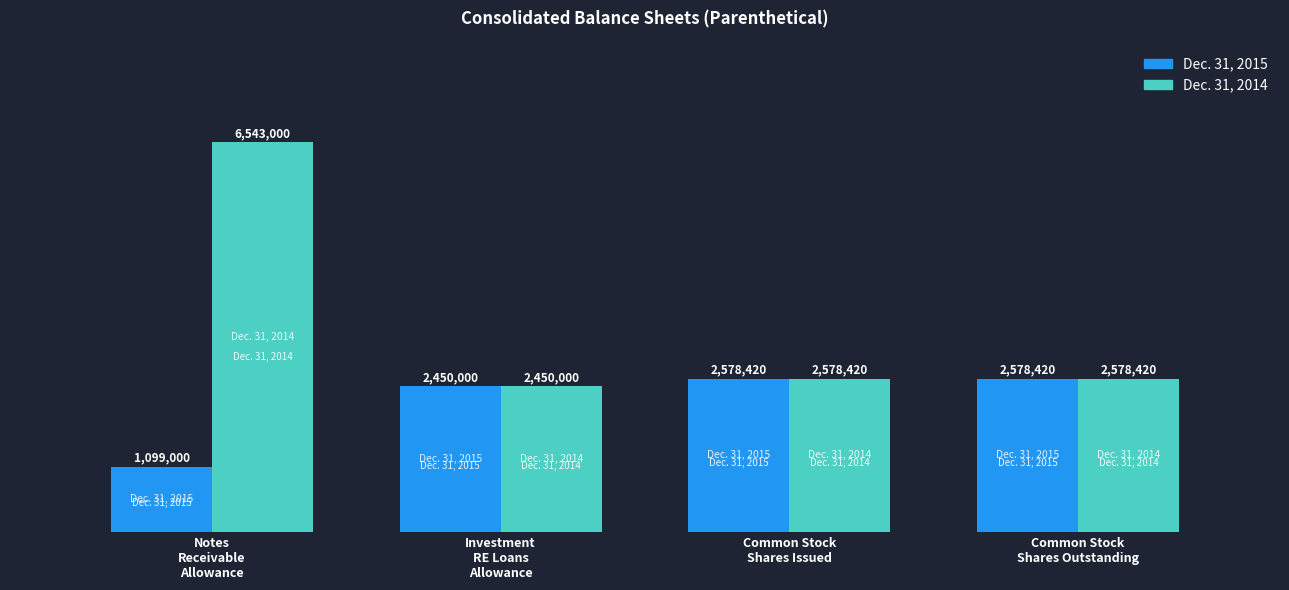

True or false: Dec. 31, 2015 has a value of 1099000 at Notes
Receivable
Allowance.

True